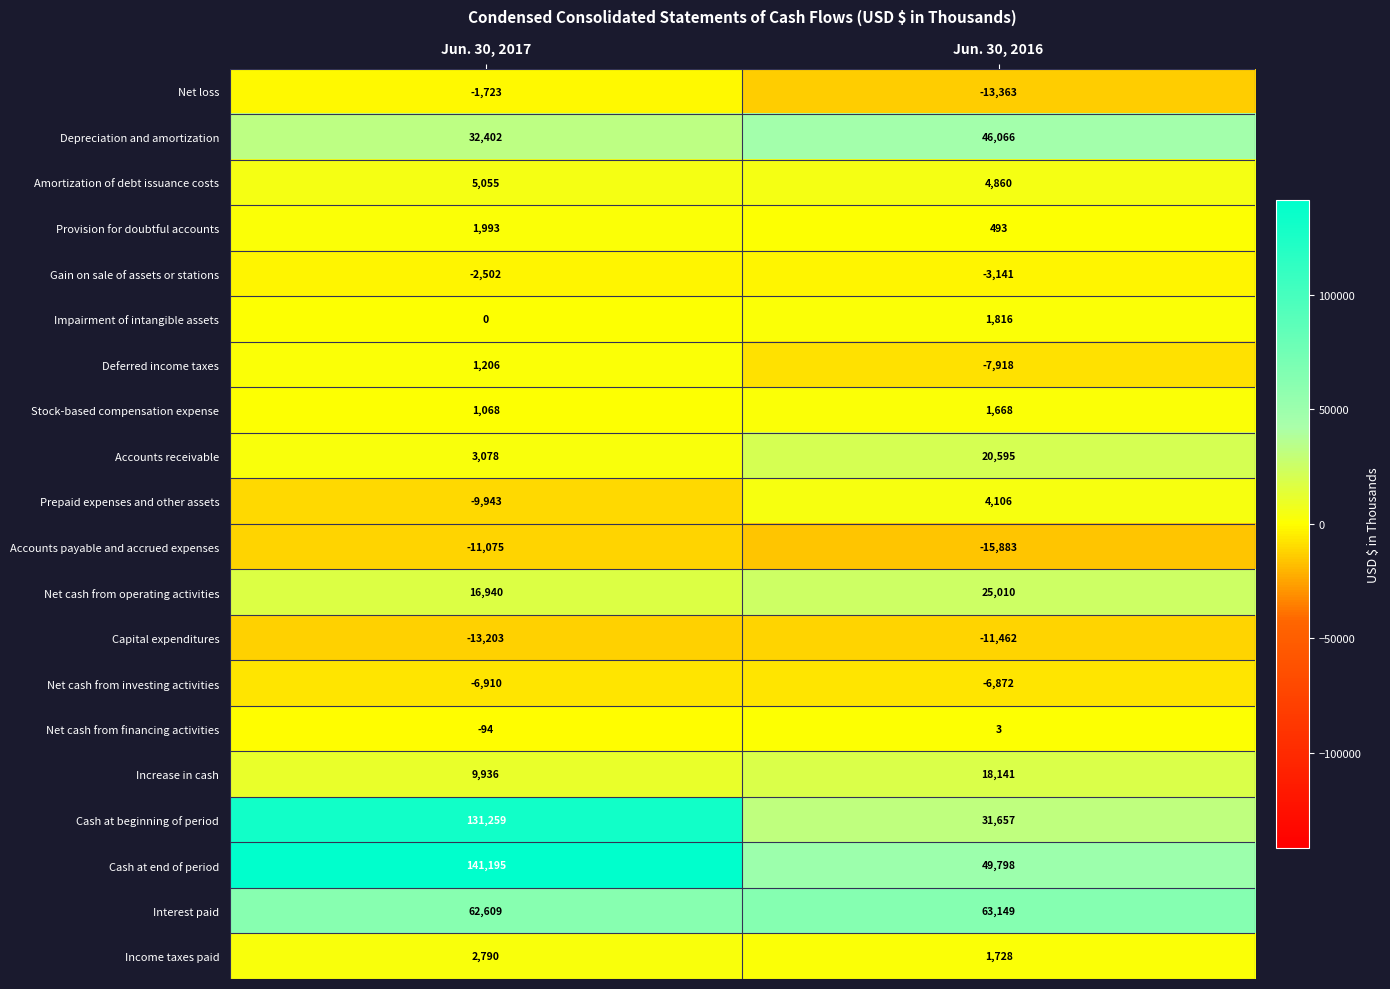

Count the number of data series in this chart.

20